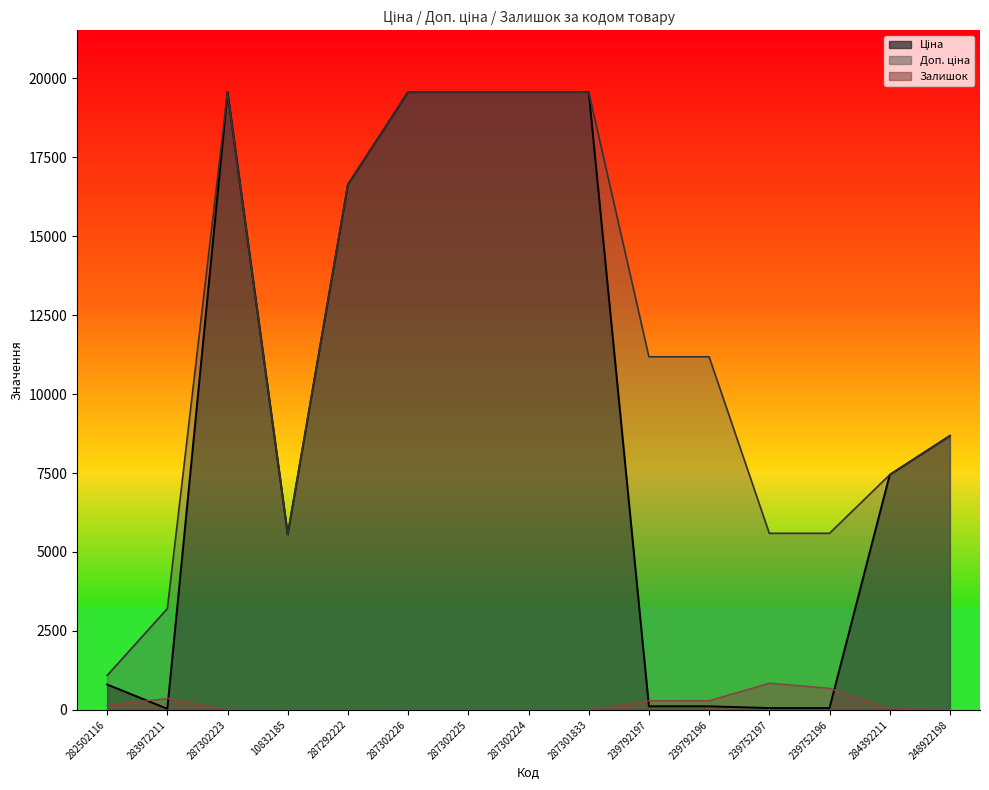

Count the number of categories in the chart.

15